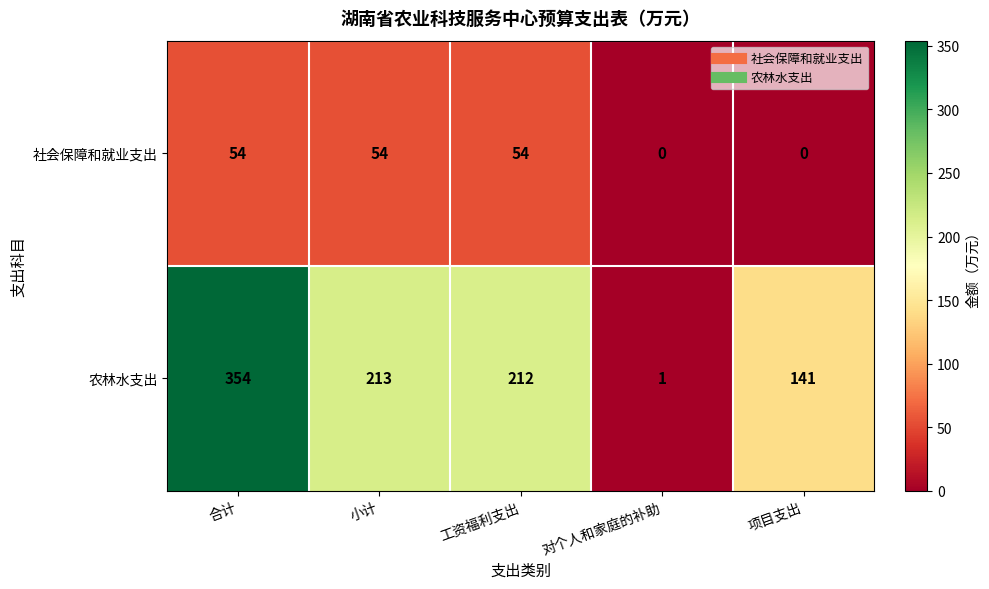

What is the difference between the 农林水支出 values at 小计 and 合计?

141